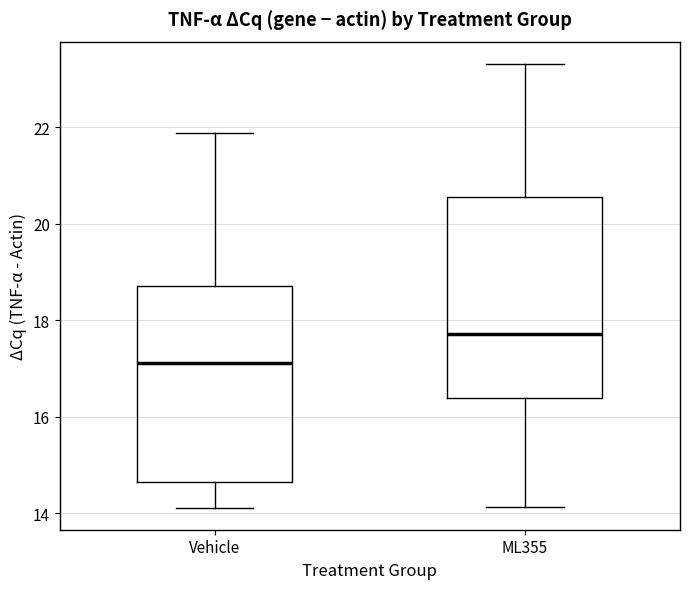

Reading left to right, transcribe this box plot: for each box, give where its median line is, the range the box spans, and where its two whiskers end, as read against the y-axis. The values are not printed on the chart, so give them approximately, as read against the axis.

Vehicle: median 17.2, box 14.6 to 18.8, whiskers 14.2 to 21.8
ML355: median 17.8, box 16.4 to 20.6, whiskers 14.2 to 23.4